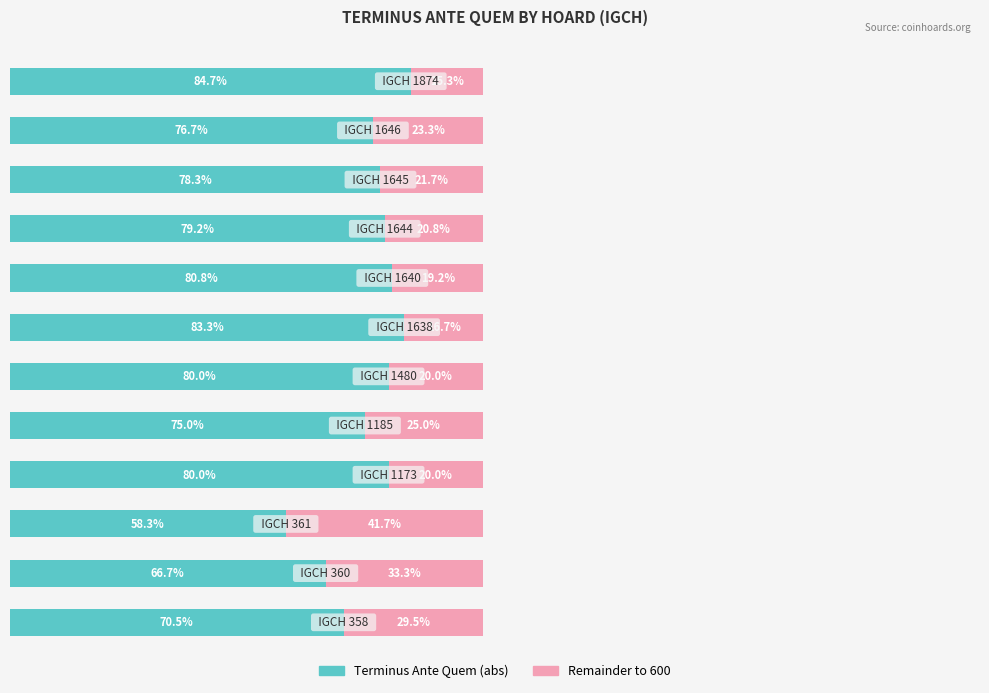

What are all the series names shown in the legend?

Terminus Ante Quem (abs), Remainder to 600